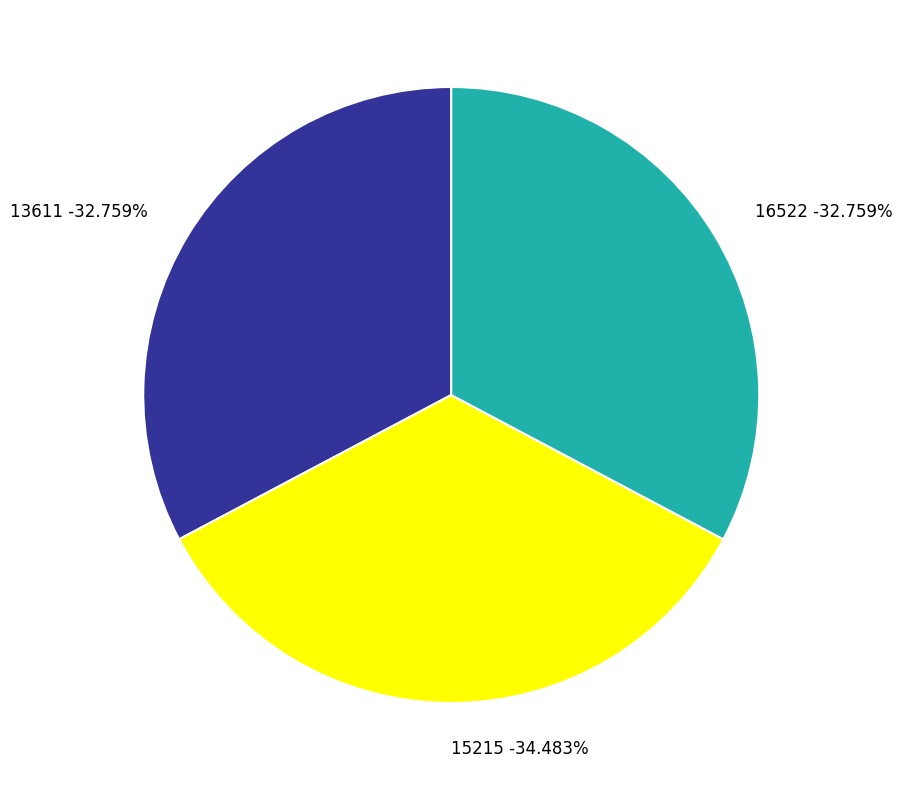

Which slice is the largest?

15215